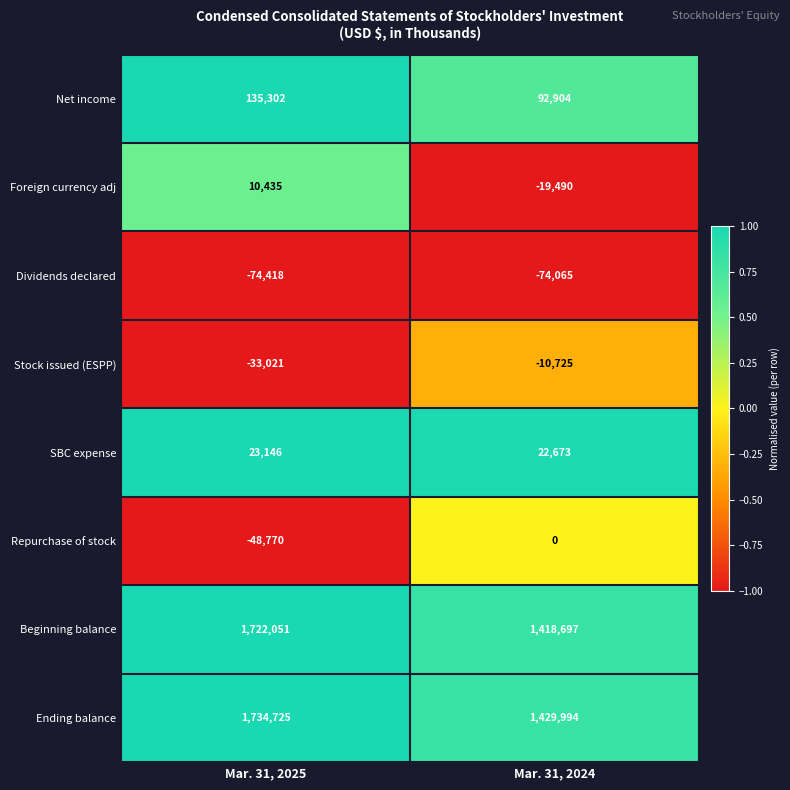

The value of Dividends declared at Mar. 31, 2025 is -26935. True or false?

False